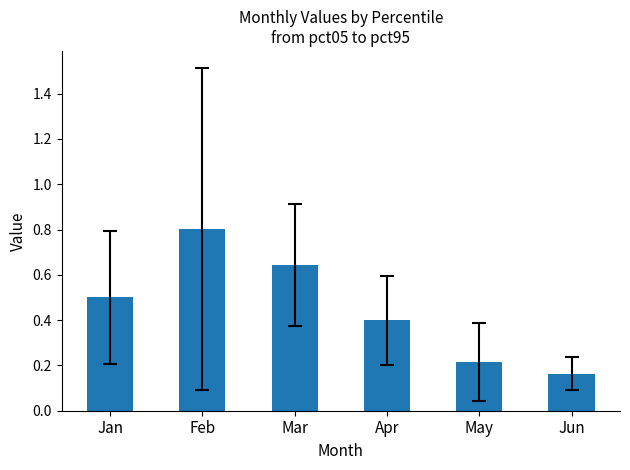

How many categories are shown in the chart?

6